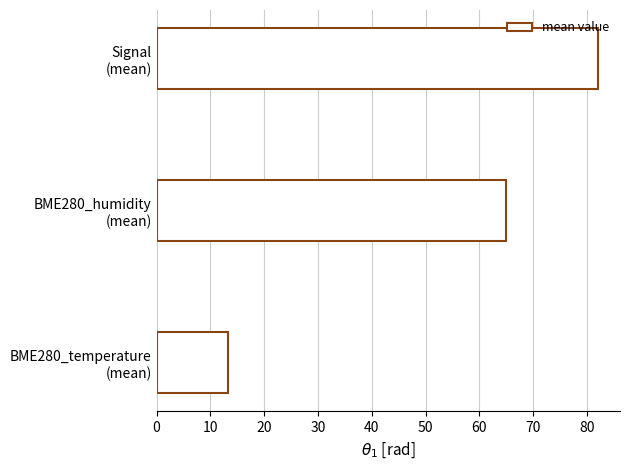

Reading bottom to top, extract all data points from this chart.

13.3	64.9	82.0